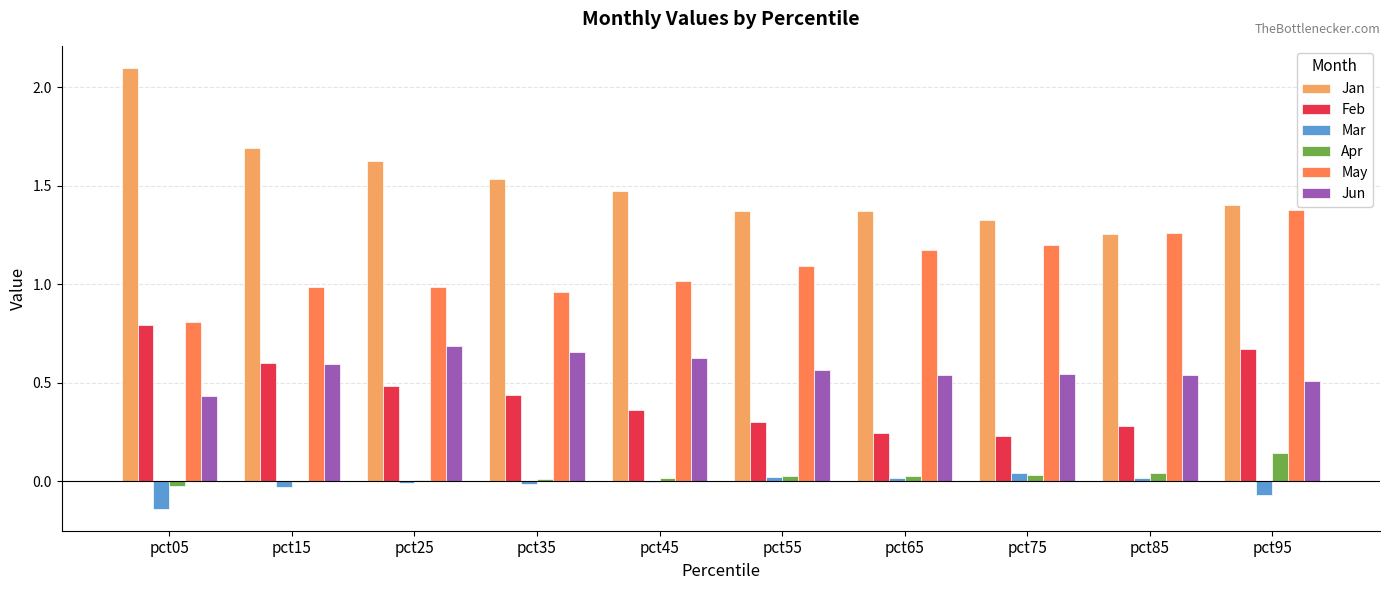

Which series changed the most between pct05 and pct45?

Jan